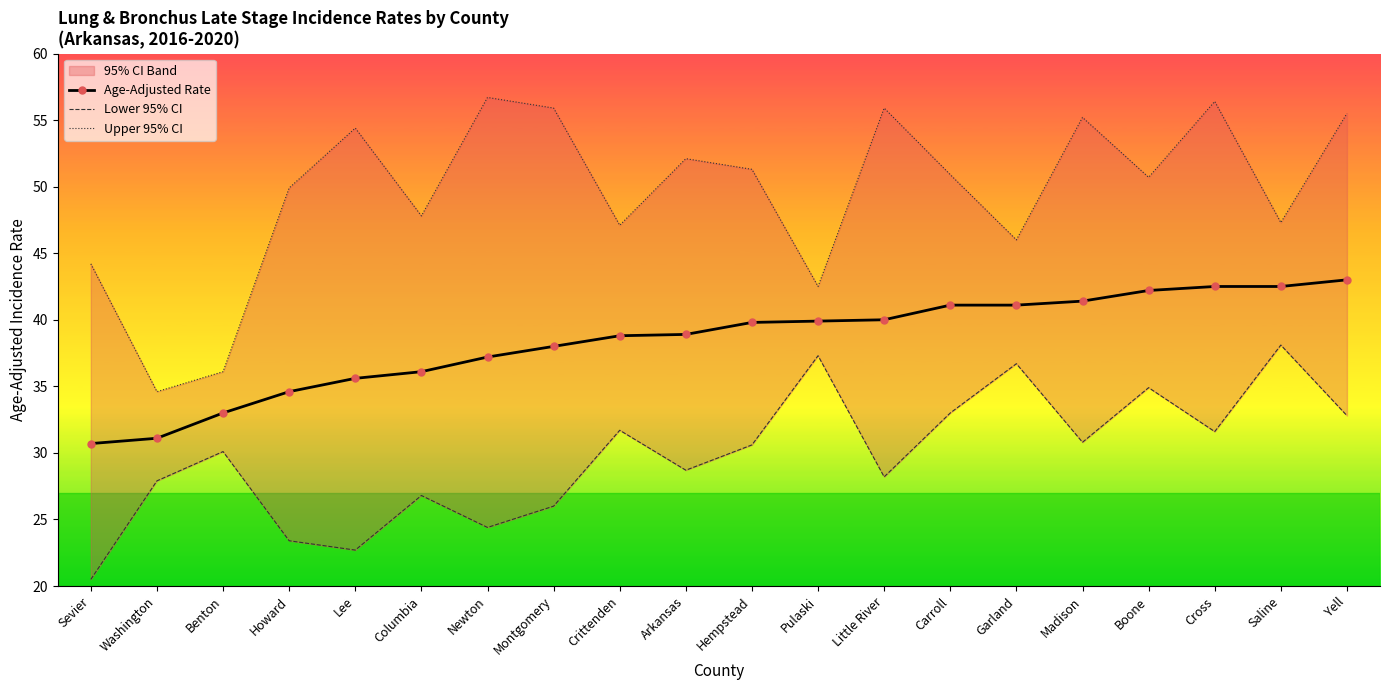

Between Hempstead and Sevier, which is larger?

Hempstead